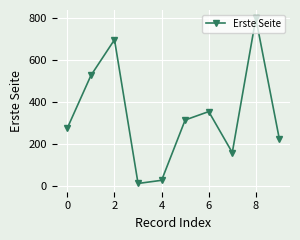

What is the minimum value shown in the chart?

13